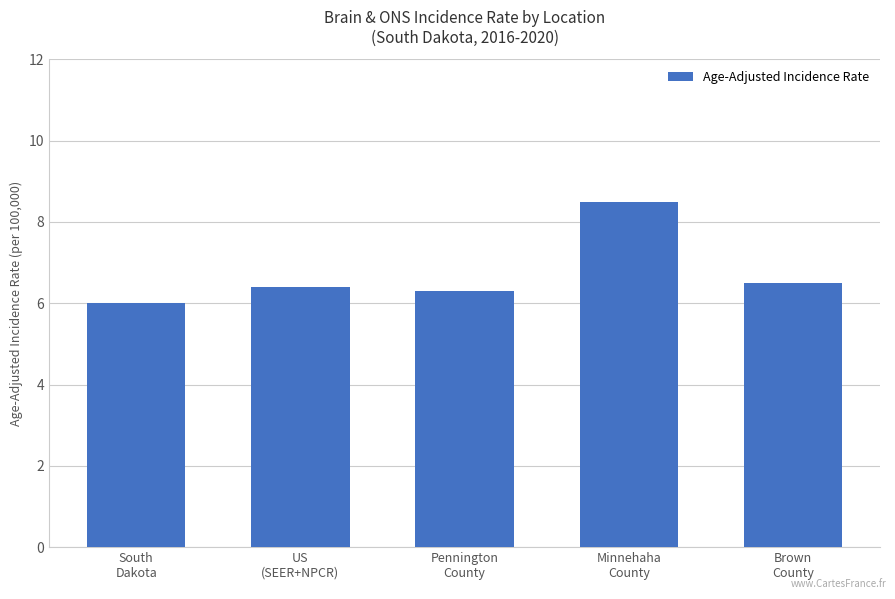

What is the label of the 4th bar from the right?

US
(SEER+NPCR)